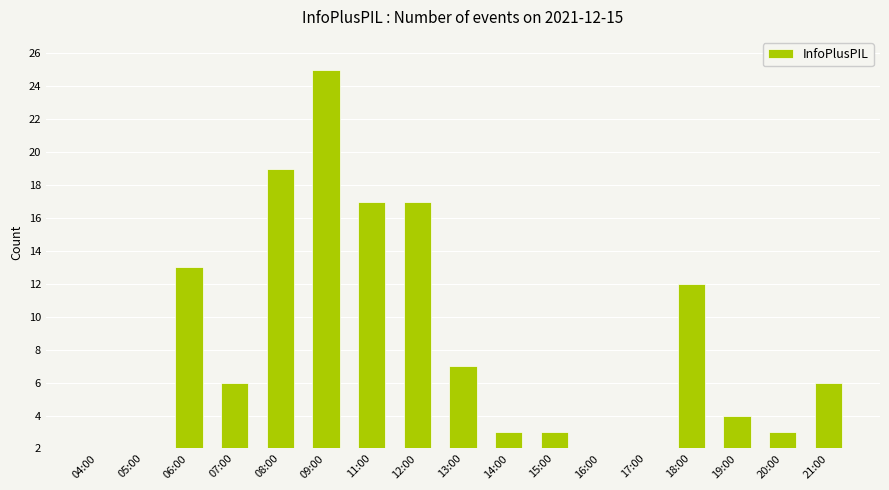

Reading left to right, what are all the values shown in this chart?

04:00=2	05:00=2	06:00=13	07:00=6	08:00=19	09:00=25	11:00=17	12:00=17	13:00=7	14:00=3	15:00=3	16:00=2	17:00=2	18:00=12	19:00=4	20:00=3	21:00=6